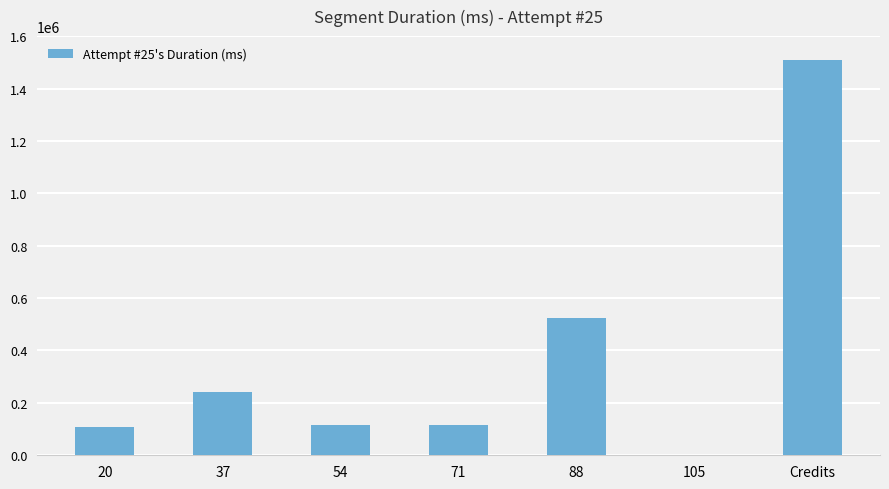

Approximately how many times larger is the value at 88 compared to Credits?

0.3